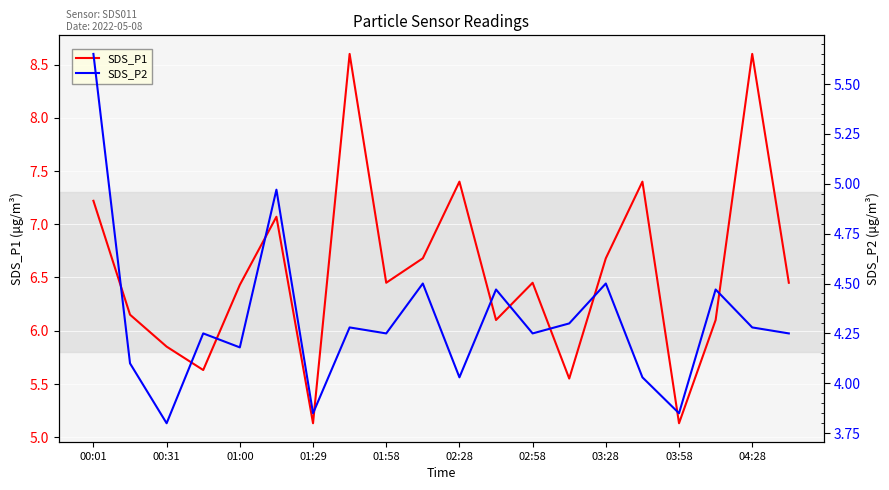

Is it true that SDS_P1 equals 10.1 at 02:28?

False